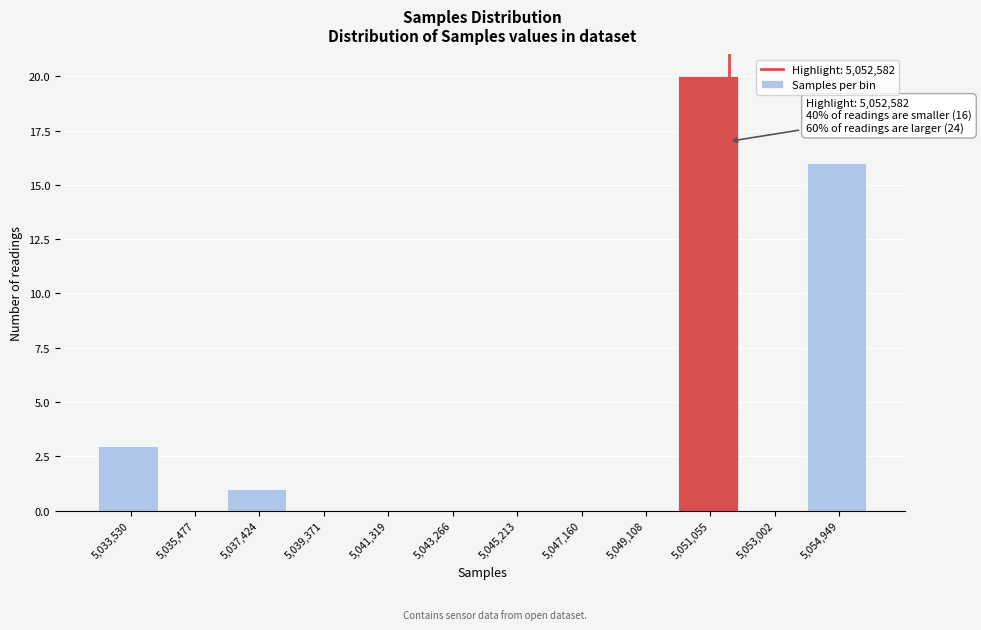

Reading right to left, transcribe all the data shown in this chart.

5,054,949=16	5,053,002=0	5,051,055=20	5,049,108=0	5,047,160=0	5,045,213=0	5,043,266=0	5,041,319=0	5,039,371=0	5,037,424=1	5,035,477=0	5,033,530=3